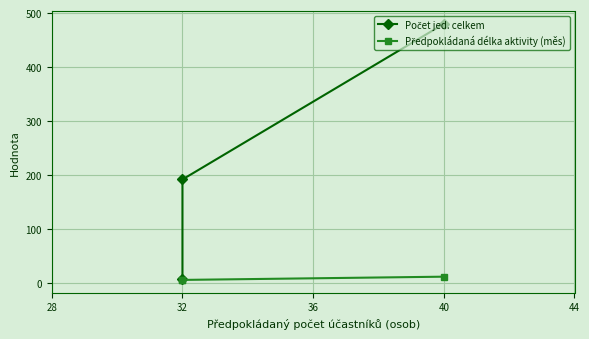

Which series changed the most between 28 and 32?

Počet jed. celkem